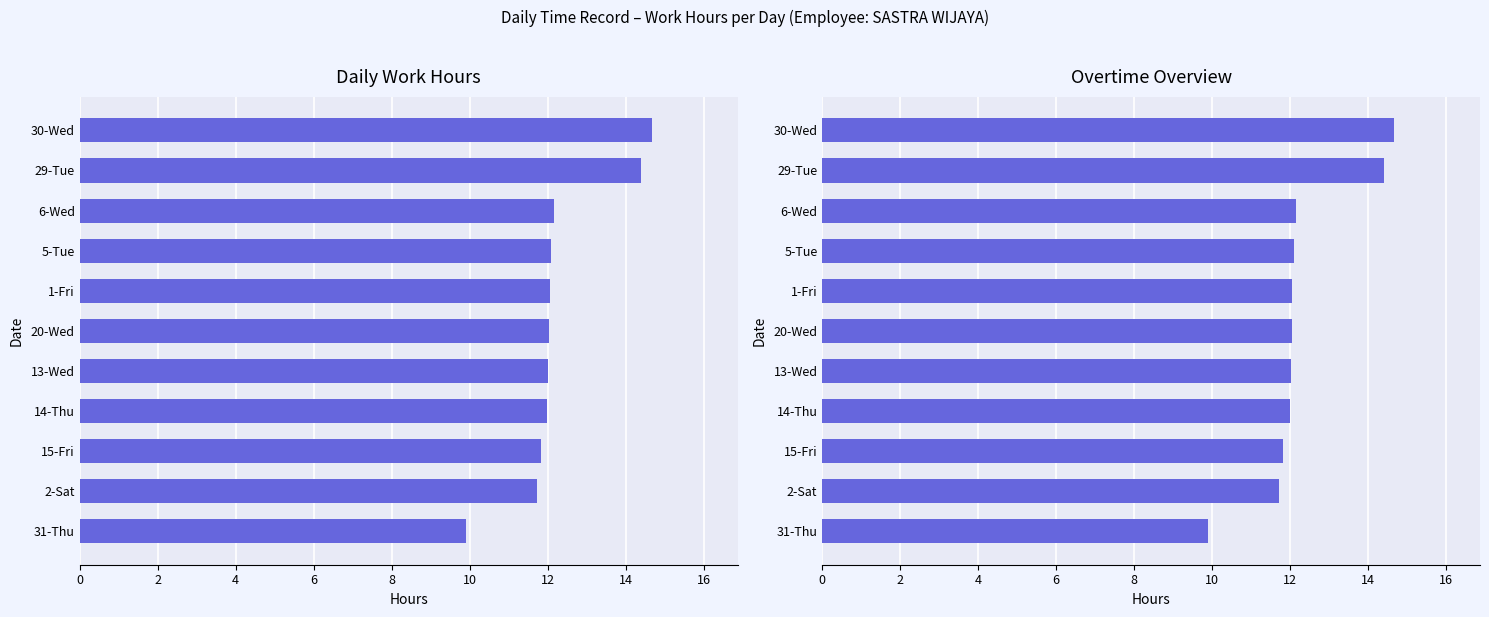

True or false: the data shows 22.0 at 30-Wed.

False